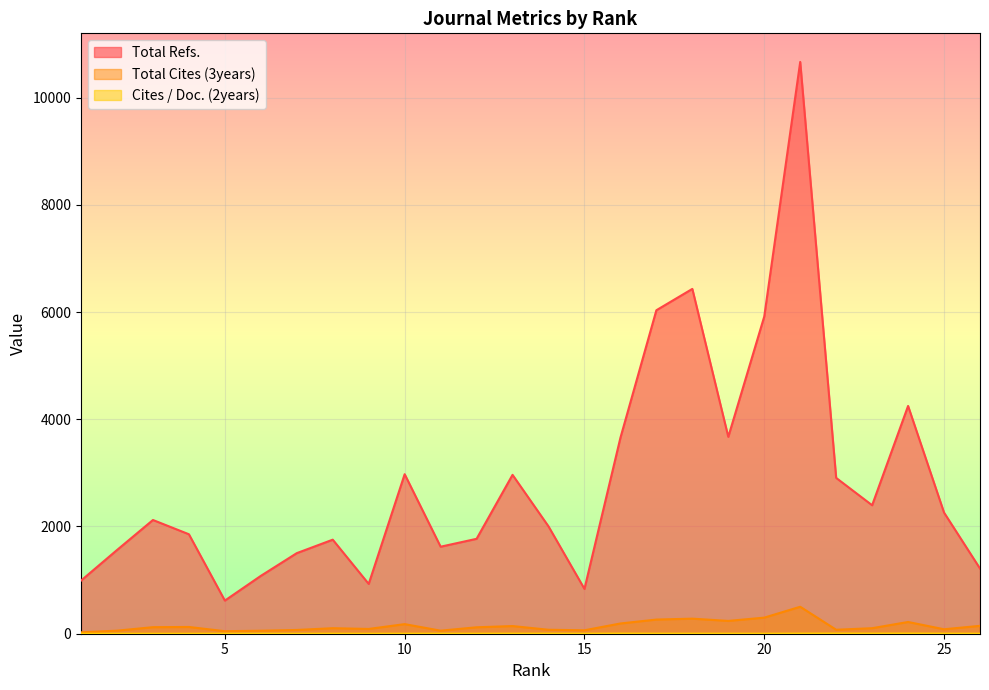

How many lines are shown in the chart?

3